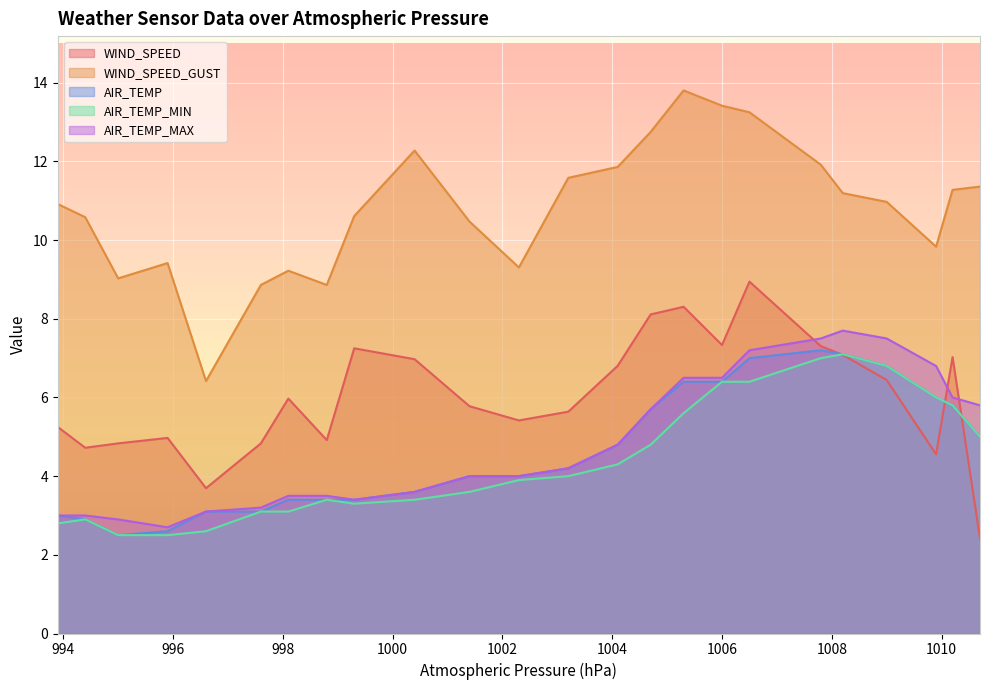

What is the average value of the AIR_TEMP_MIN series?

4.4